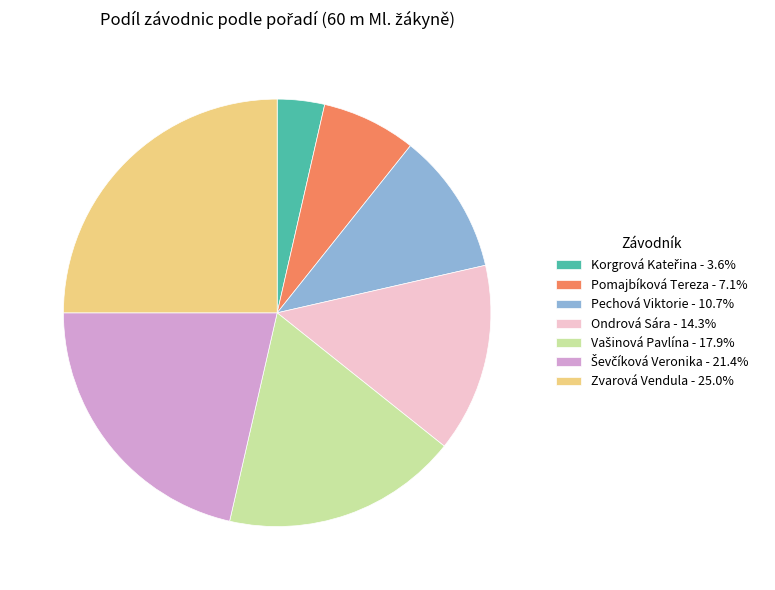

Does Pechová Viktorie - 10.7% represent more than half of the total?

No